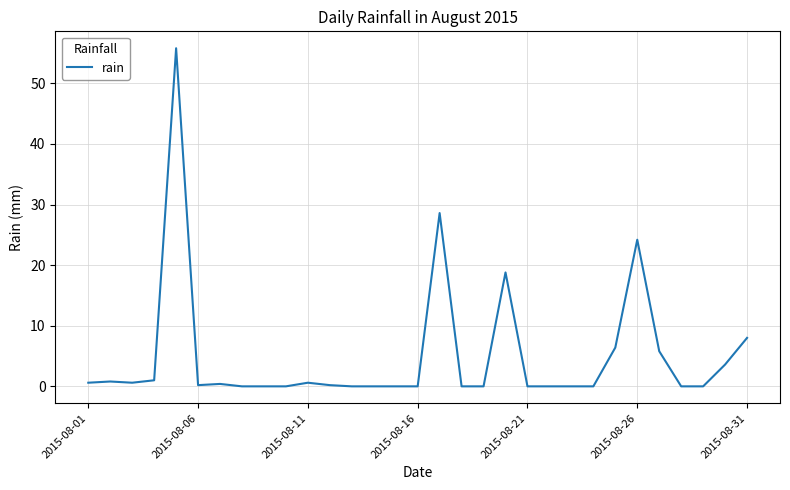

What is the greatest value displayed?

55.8